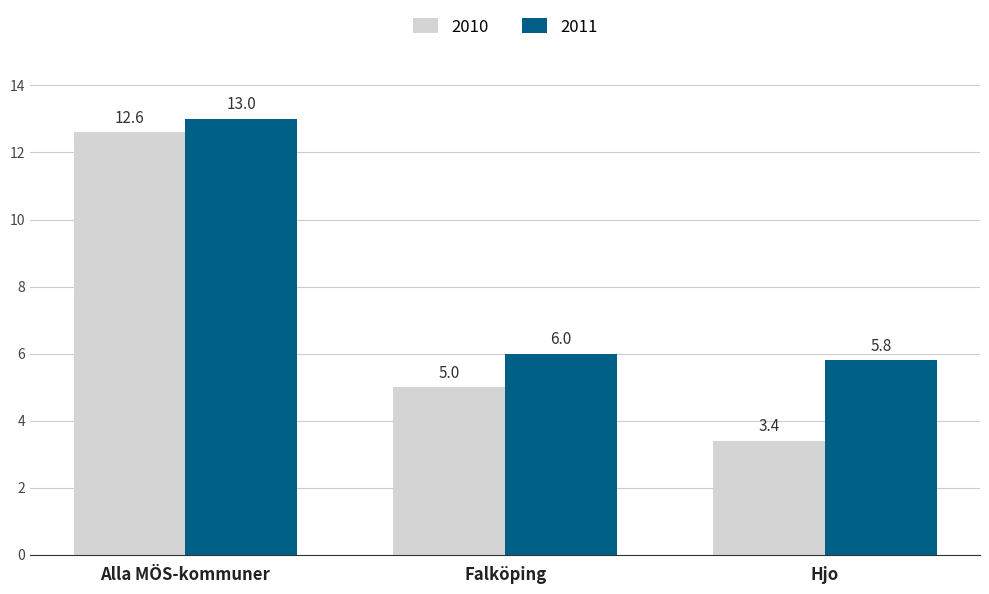

How many values in the 2011 series are below 6?

1